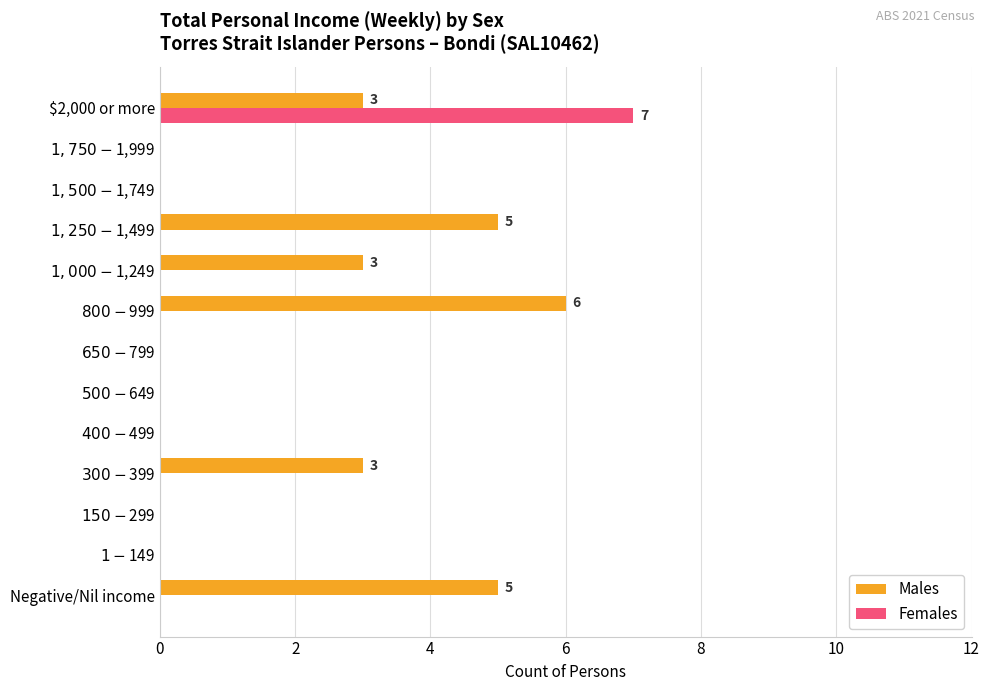

What is the sum of all Females values?

7